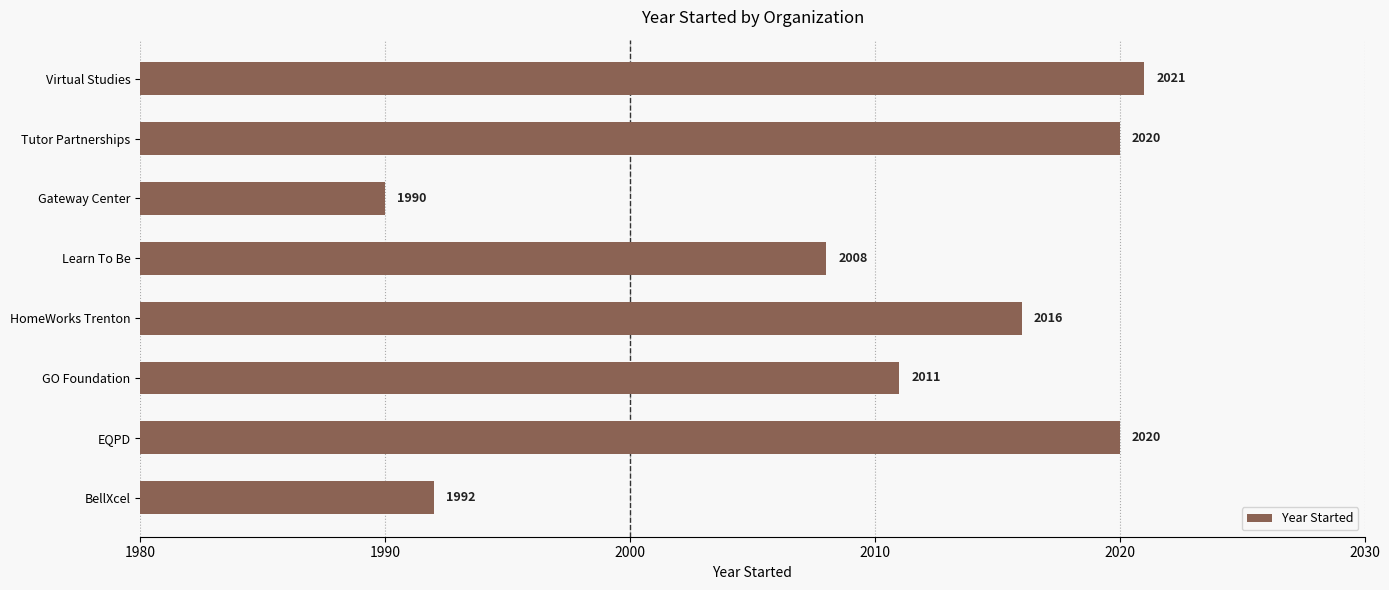

What is the difference between the maximum and minimum values?

31